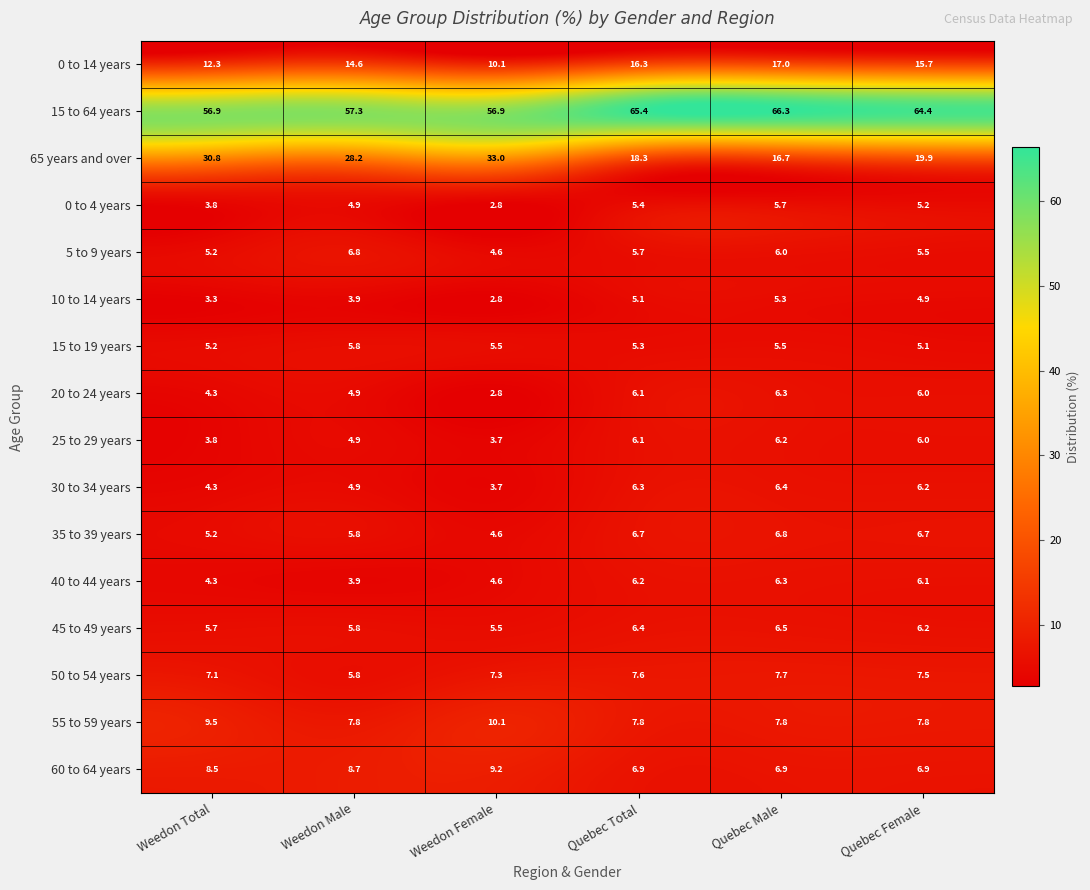

At which label does 25 to 29 years reach its minimum?

Weedon Female